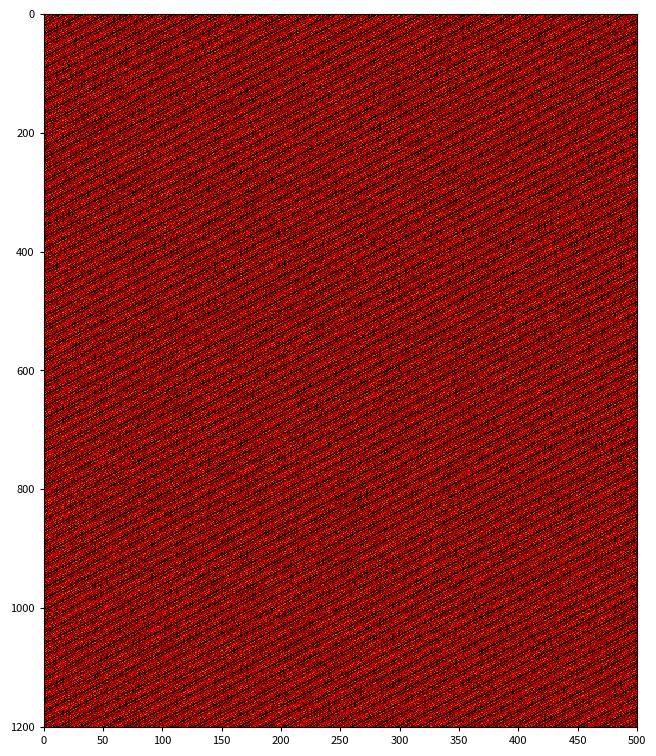

At which label does 28 reach its peak?

2